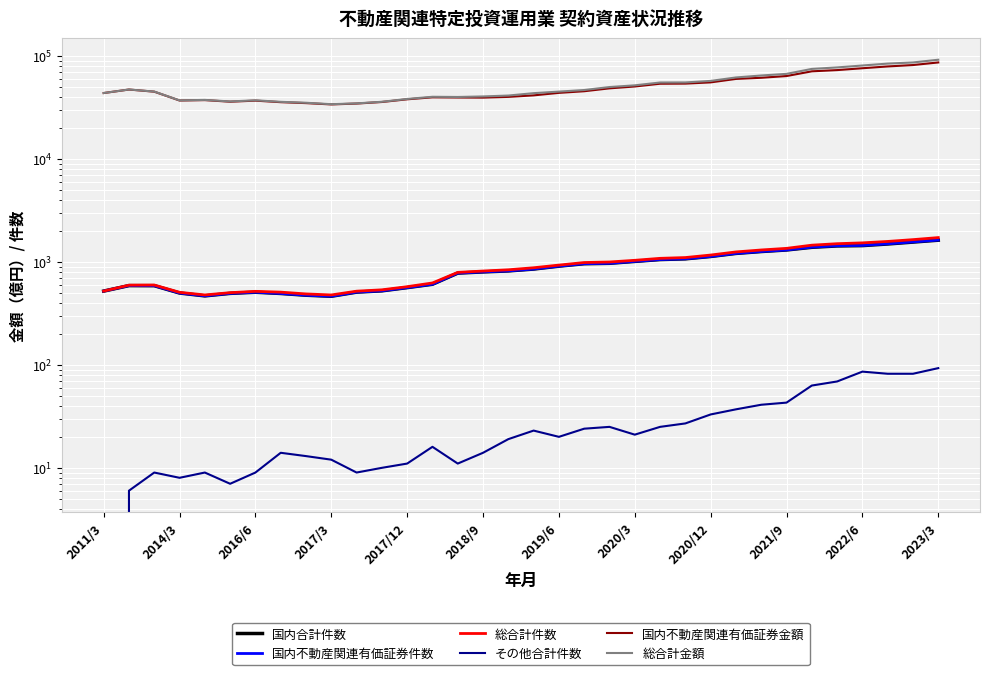

How many lines are shown in the chart?

6